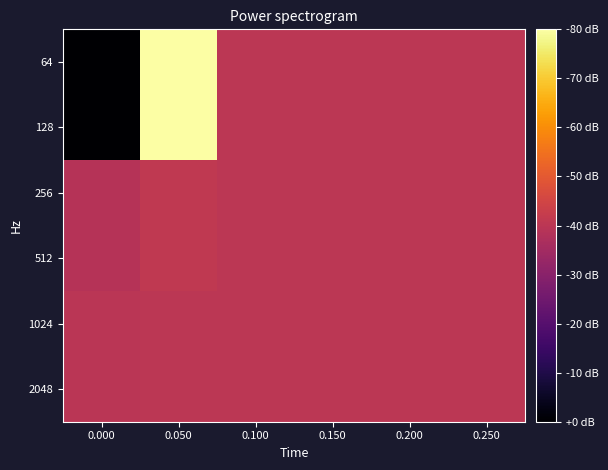

Reading left to right, transcribe all the data shown in this chart.

64: 0.000=-6501995.0	0.050=6501990.9	0.100=0.0	0.150=0.0	0.200=0.0	0.250=0.0
128: 0.000=-6501995.0	0.050=6501990.9	0.100=0.0	0.150=0.0	0.200=0.0	0.250=0.0
256: 0.000=-170000.0	0.050=170000.0	0.100=0.0	0.150=0.0	0.200=0.0	0.250=0.0
512: 0.000=-170000.0	0.050=170000.0	0.100=0.0	0.150=0.0	0.200=0.0	0.250=0.0
1024: 0.000=-5.0	0.050=9.1	0.100=0.0	0.150=0.0	0.200=0.0	0.250=0.0
2048: 0.000=-5.0	0.050=9.1	0.100=0.0	0.150=0.0	0.200=0.0	0.250=0.0